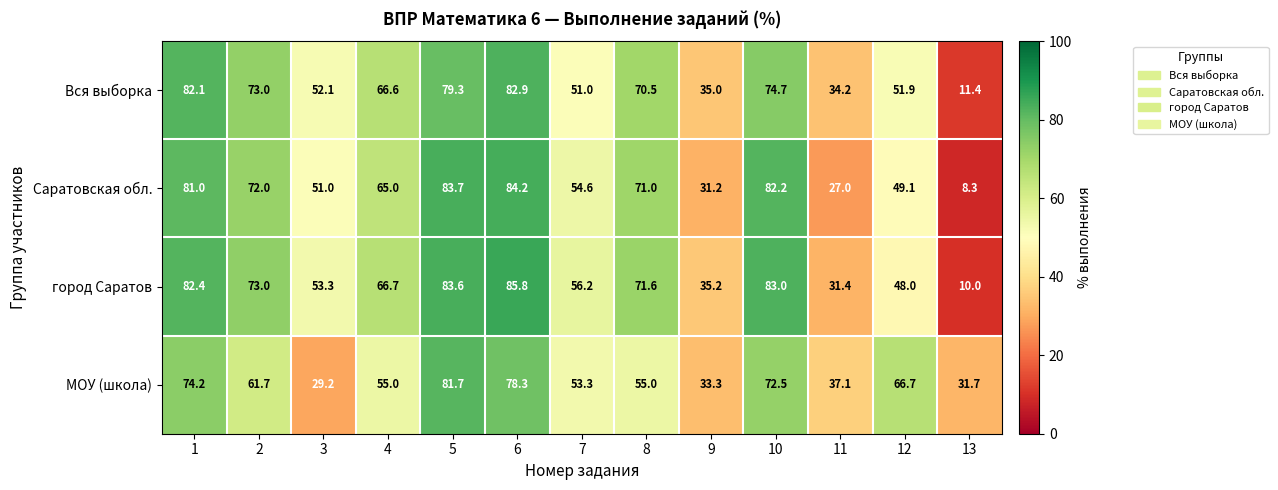

Which series changed the most between 5 and 9?

Саратовская обл.